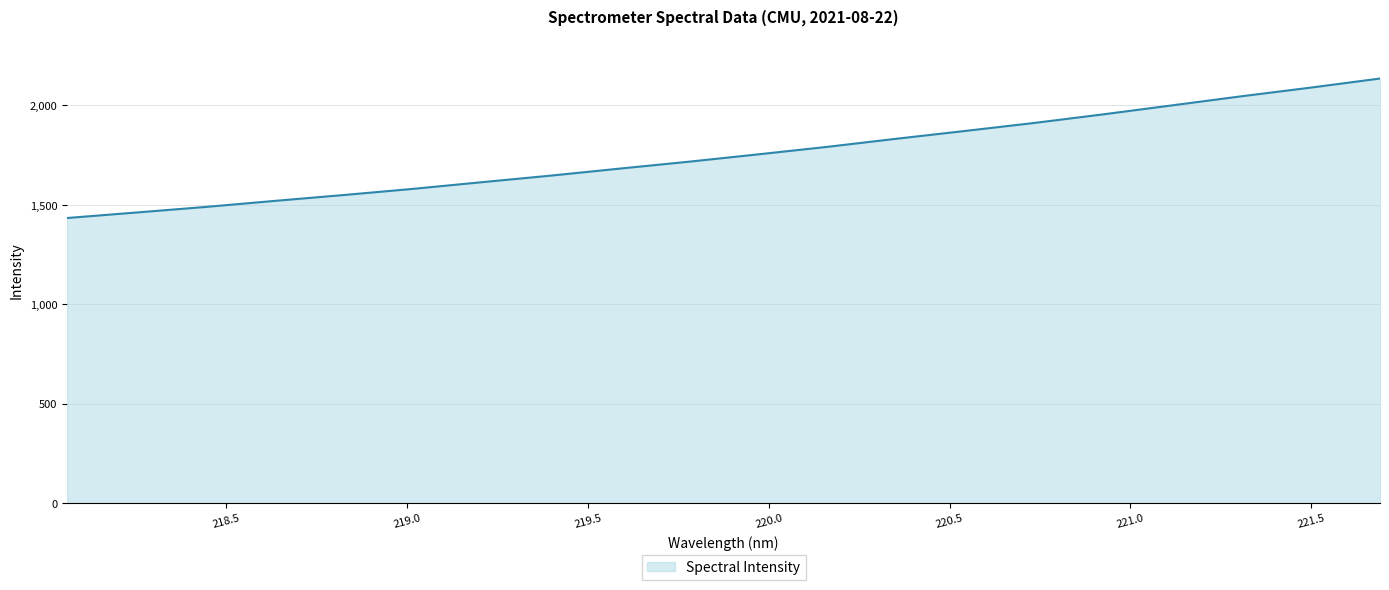

What is the difference between the maximum and minimum values?

701.9